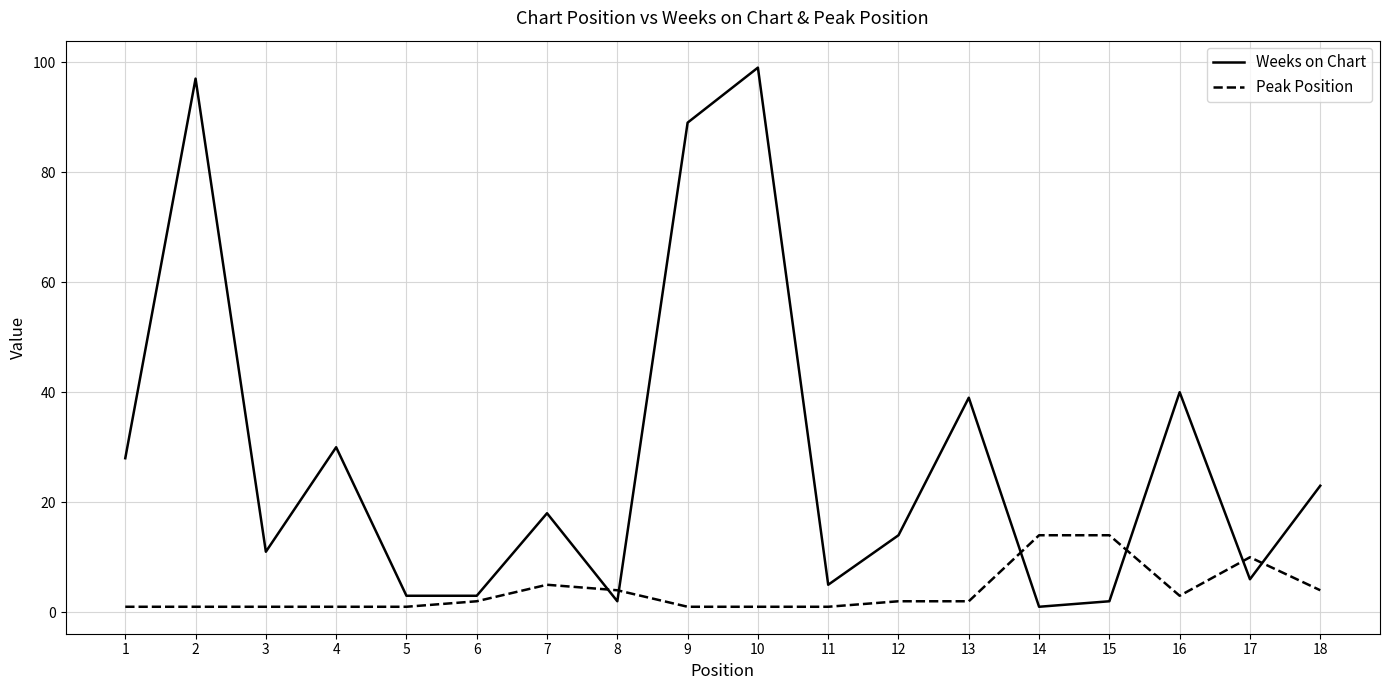

What is the lowest value of the Peak Position series?

1